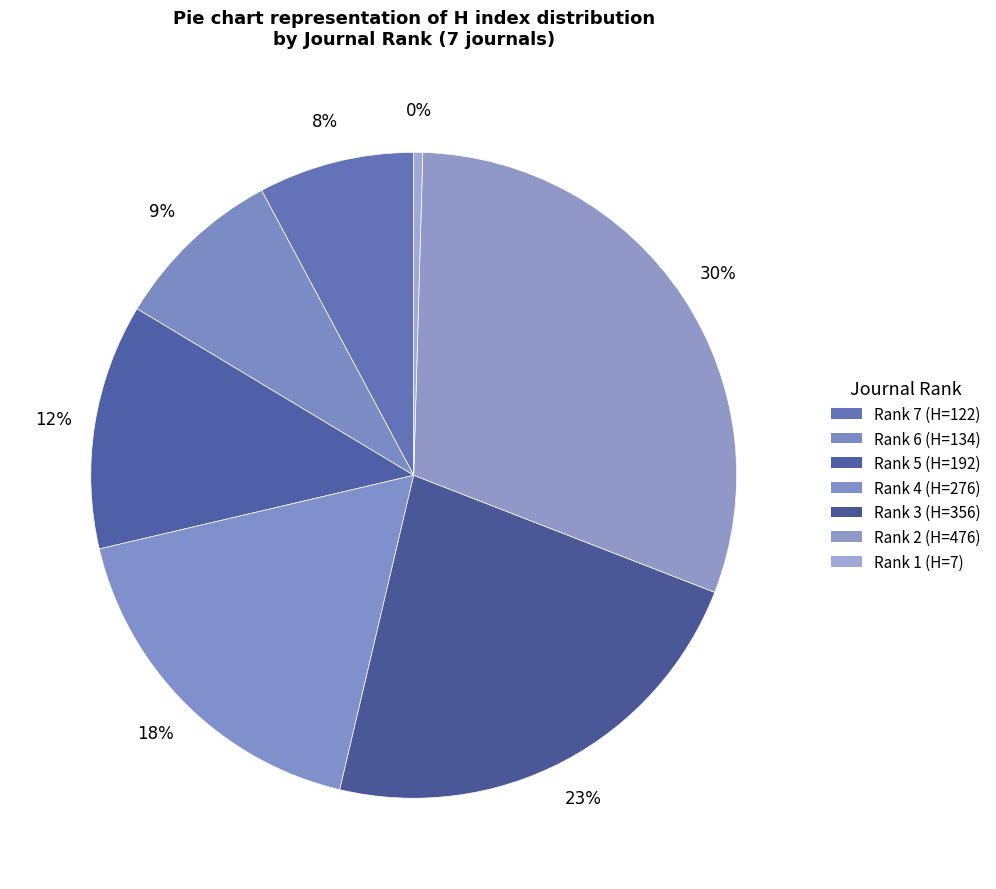

Which has a higher value, Rank 1 or Rank 2?

Rank 2